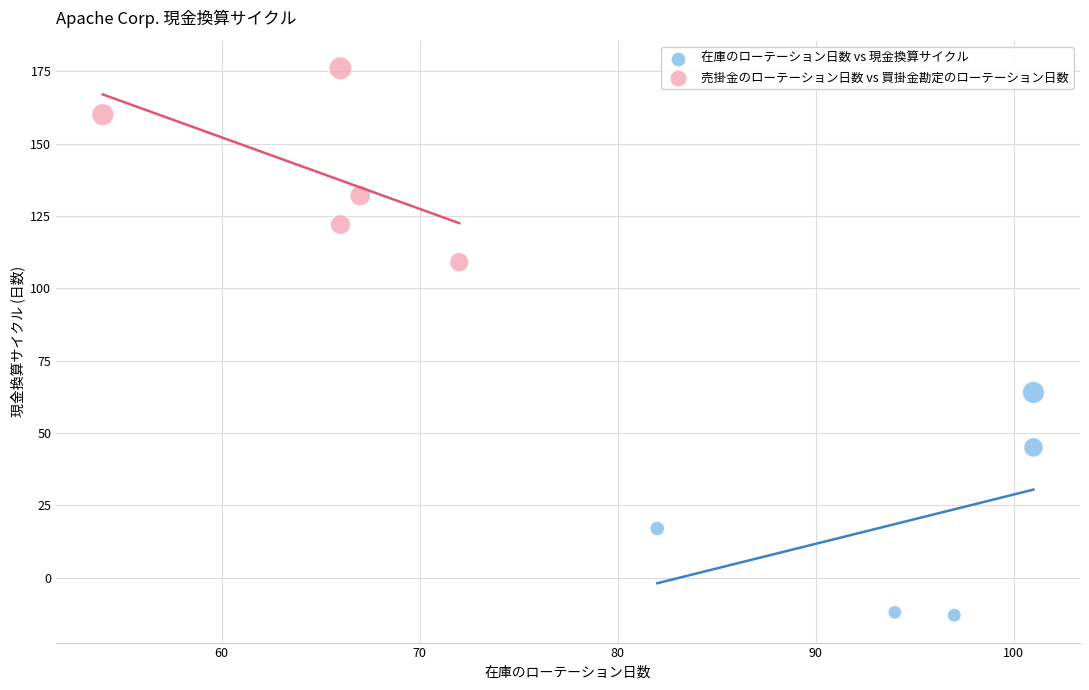

What are all the series names shown in the legend?

在庫のローテーション日数 vs 現金換算サイクル, 売掛金のローテーション日数 vs 買掛金勘定のローテーション日数